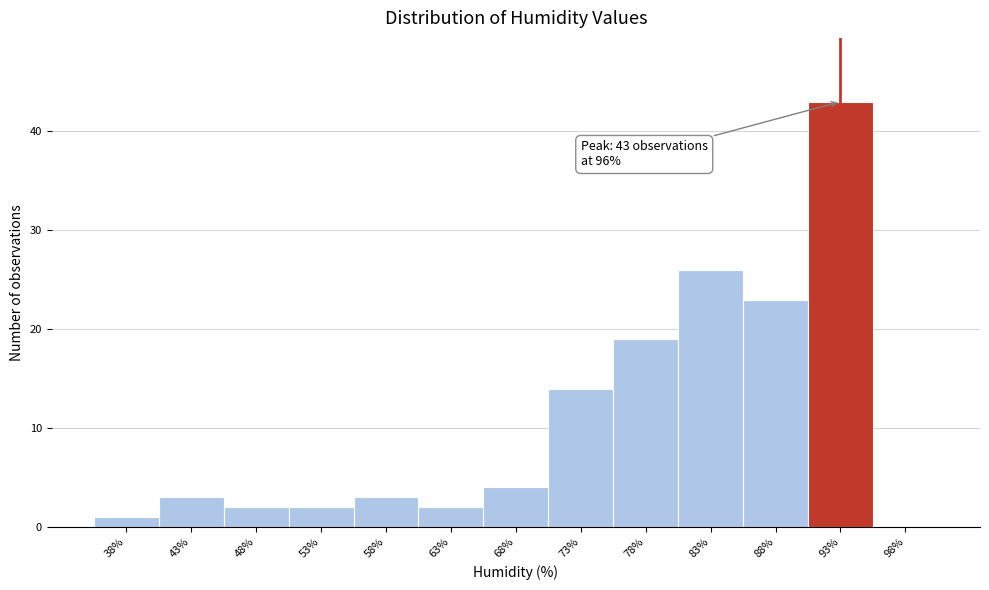

Reading left to right, list all the values displayed in this chart.

38%=1	43%=3	48%=2	53%=2	58%=3	63%=2	68%=4	73%=14	78%=19	83%=26	88%=23	93%=43	98%=0